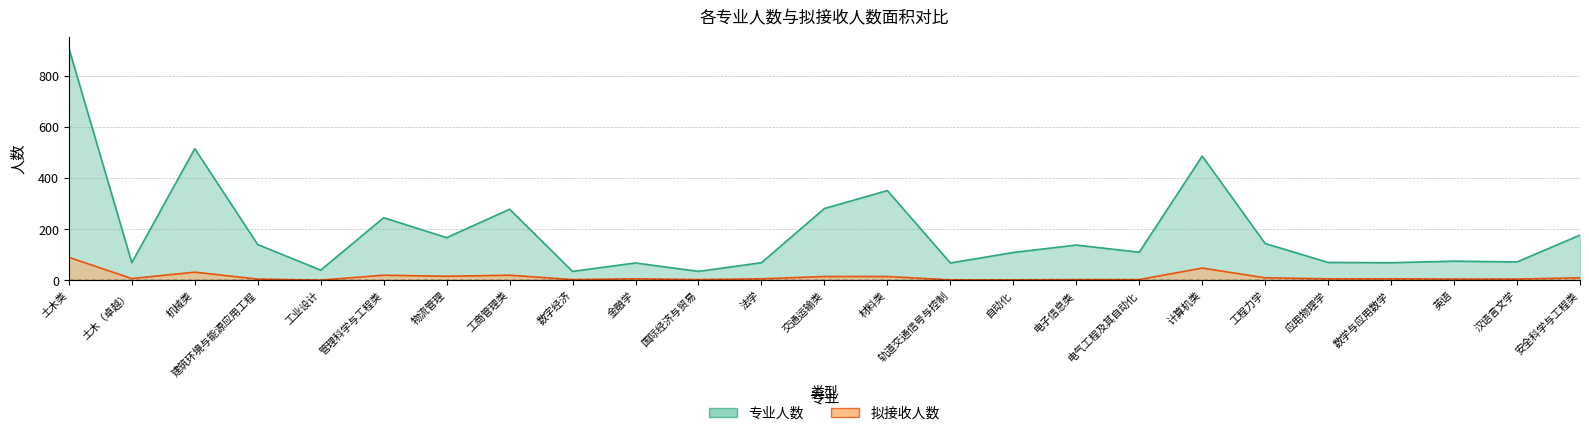

What is the difference between the 专业人数 values at 计算机类 and 土木类?

422